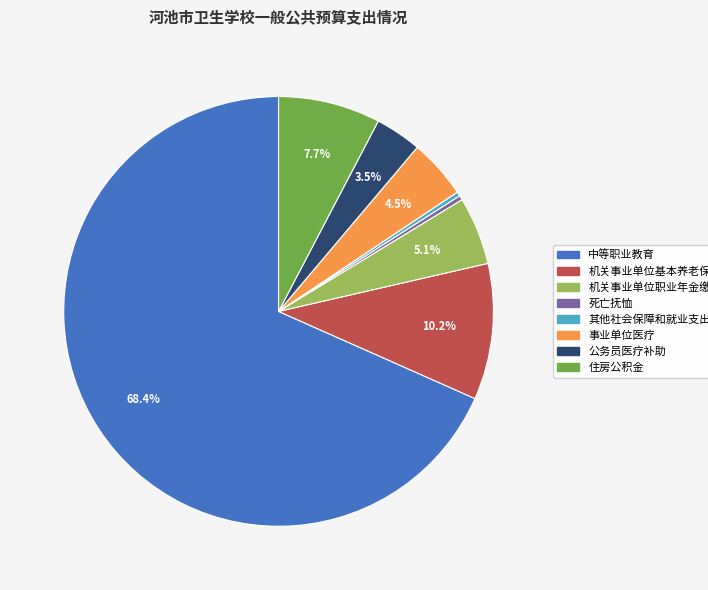

What is the ratio of the value at 公务员医疗补助 to the value at 死亡抚恤?

10.4